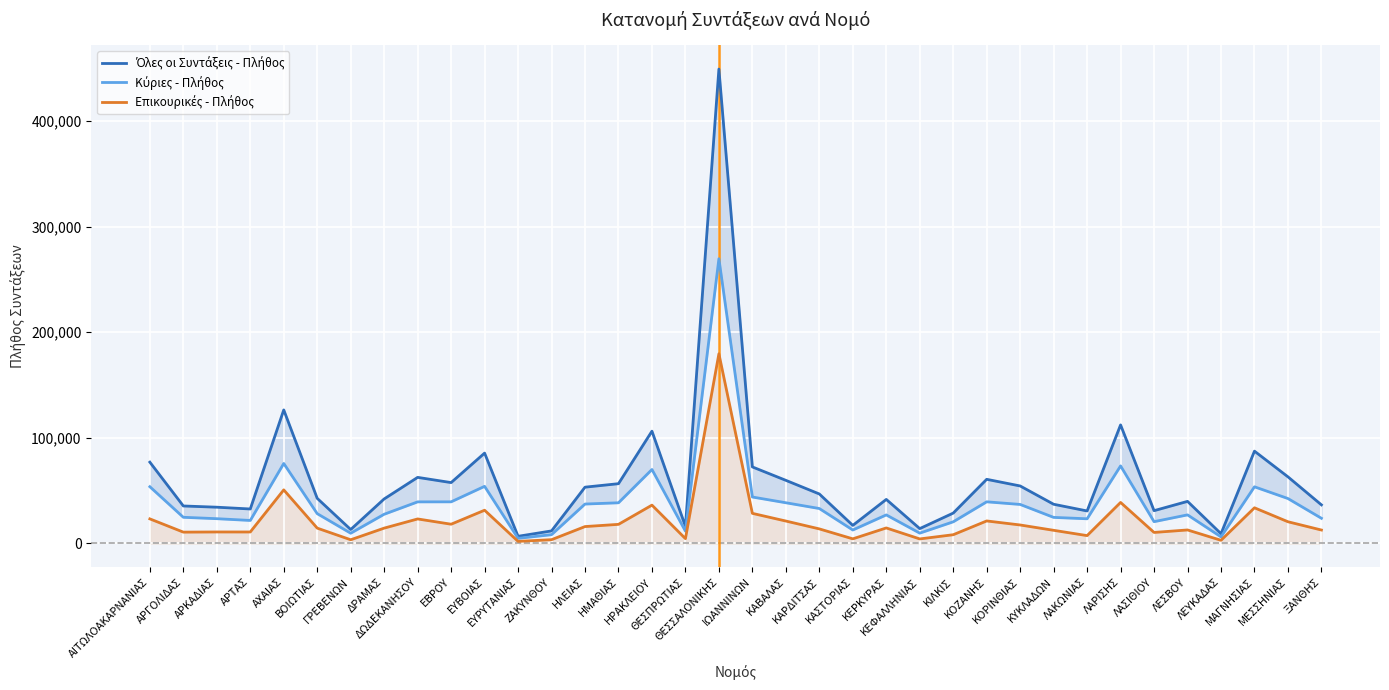

What is the total value across all series at ΛΑΚΩΝΙΑΣ?

61538